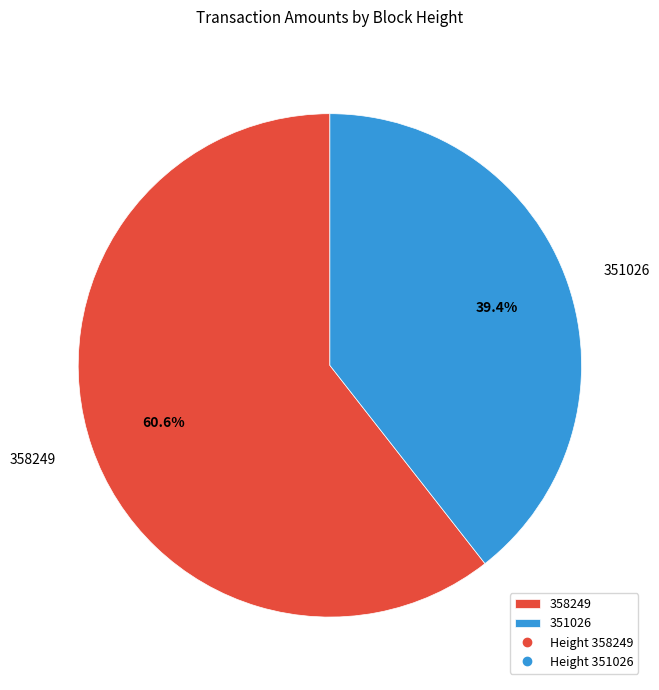

To the nearest percent, what portion does 358249 represent?

61%